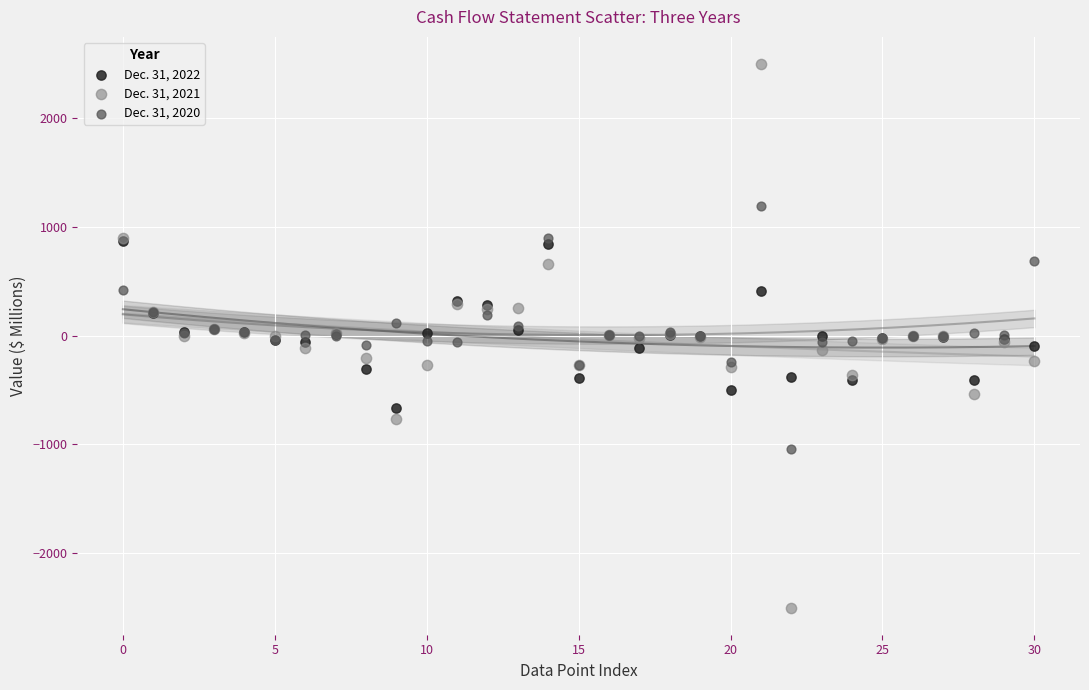

Which series reaches the minimum Y coordinate?

Dec. 31, 2021